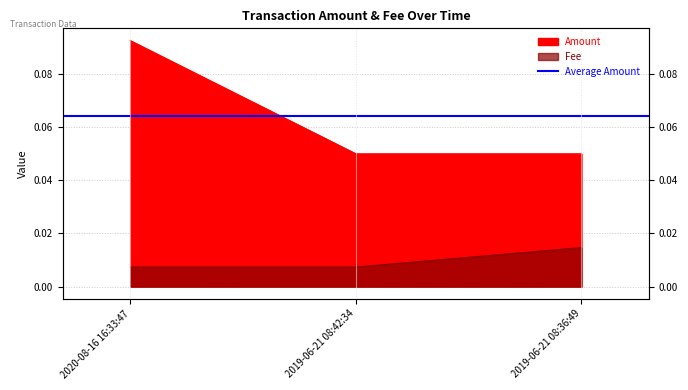

What is the total value across all series at 2020-08-16 16:33:47?

0.1